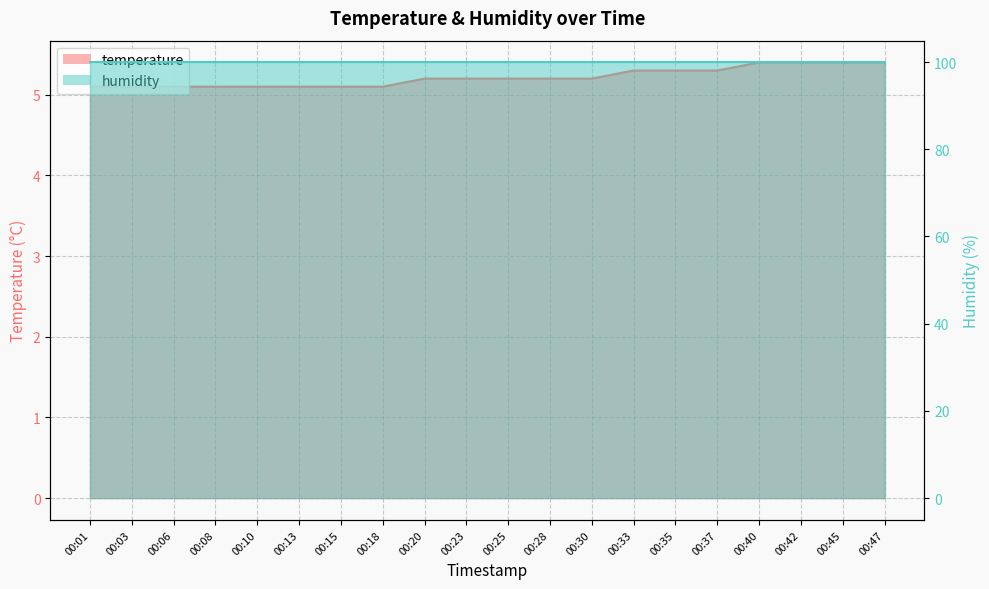

At which category does the chart reach its minimum across all series?

00:01